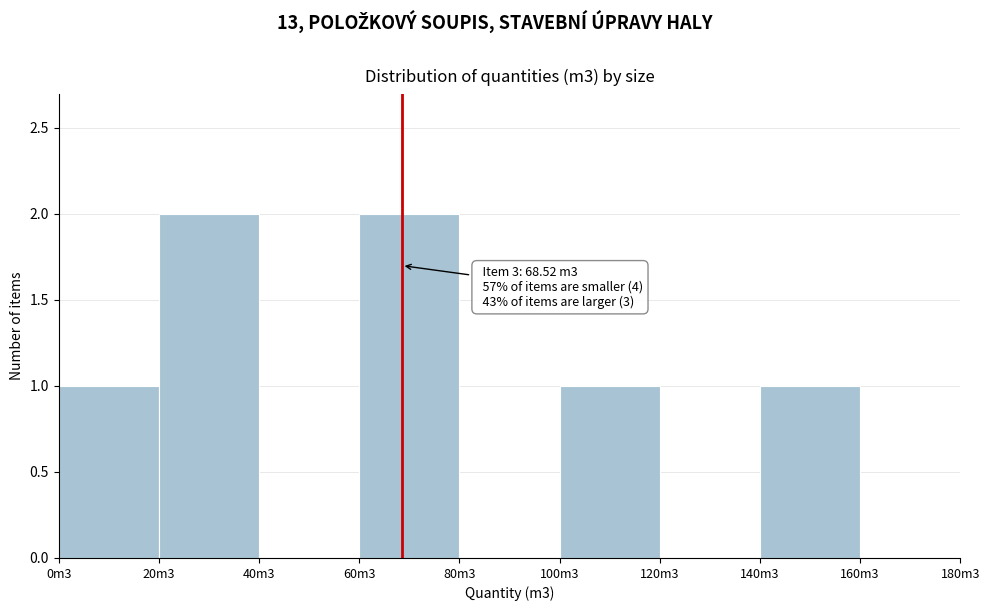

Reading left to right, extract all data points from this chart.

0m3=1	20m3=2	40m3=0	60m3=2	80m3=0	100m3=1	120m3=0	140m3=1	160m3=0